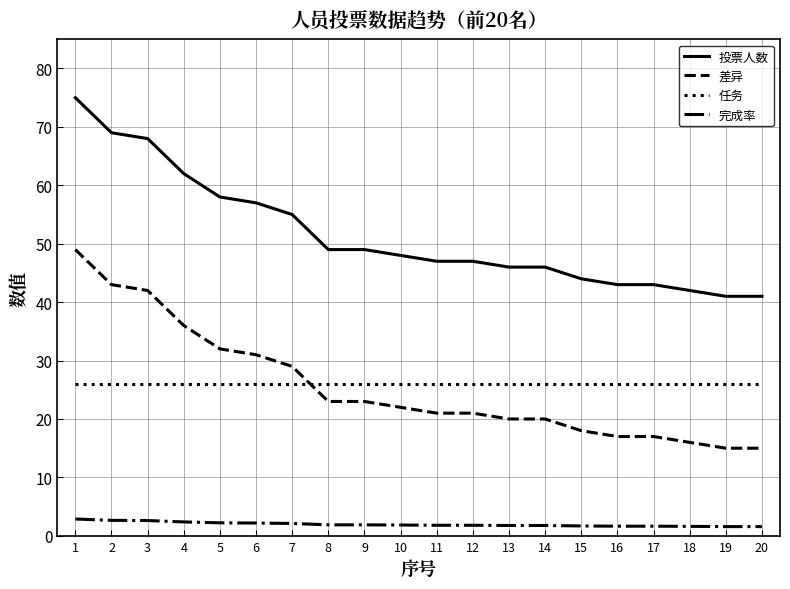

Reading right to left, extract all data points from this chart.

投票人数: 20=41.0	19=41.0	18=42.0	17=43.0	16=43.0	15=44.0	14=46.0	13=46.0	12=47.0	11=47.0	10=48.0	9=49.0	8=49.0	7=55.0	6=57.0	5=58.0	4=62.0	3=68.0	2=69.0	1=75.0
差异: 20=15.0	19=15.0	18=16.0	17=17.0	16=17.0	15=18.0	14=20.0	13=20.0	12=21.0	11=21.0	10=22.0	9=23.0	8=23.0	7=29.0	6=31.0	5=32.0	4=36.0	3=42.0	2=43.0	1=49.0
任务: 20=26.0	19=26.0	18=26.0	17=26.0	16=26.0	15=26.0	14=26.0	13=26.0	12=26.0	11=26.0	10=26.0	9=26.0	8=26.0	7=26.0	6=26.0	5=26.0	4=26.0	3=26.0	2=26.0	1=26.0
完成率: 20=1.6	19=1.6	18=1.6	17=1.6	16=1.6	15=1.7	14=1.8	13=1.8	12=1.8	11=1.8	10=1.9	9=1.9	8=1.9	7=2.1	6=2.2	5=2.2	4=2.4	3=2.6	2=2.6	1=2.9